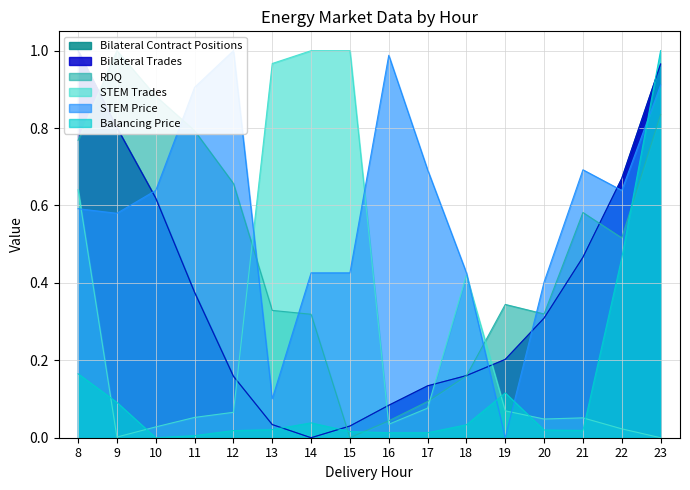

What is the spread (max minus min) of values at 18?

0.4